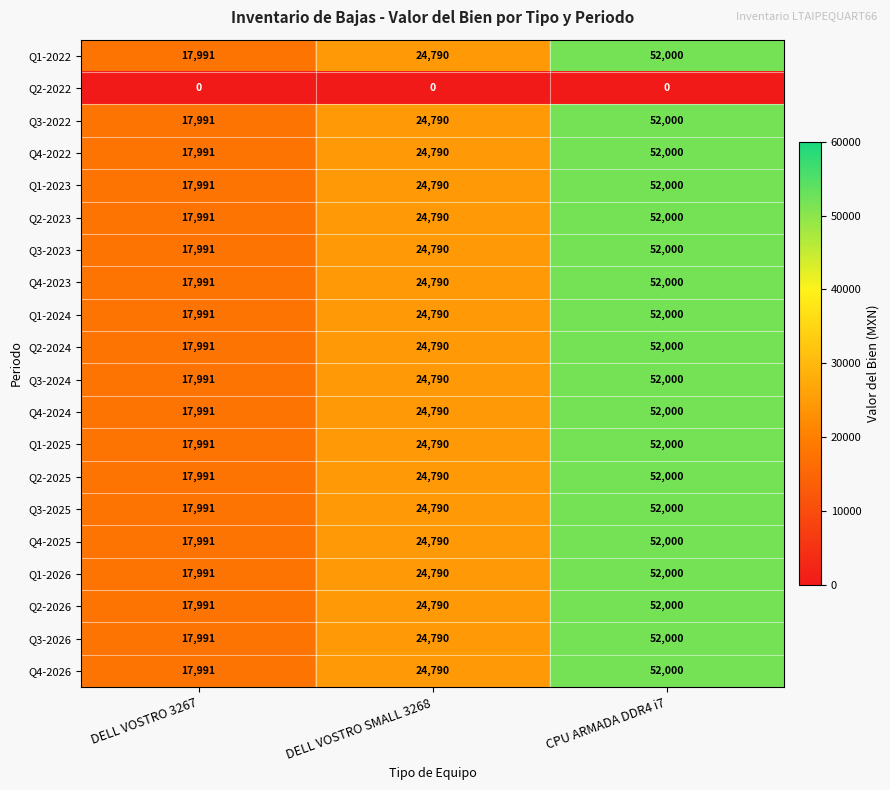

True or false: Q3-2025 has a value of 52000 at CPU ARMADA DDR4 i7.

True